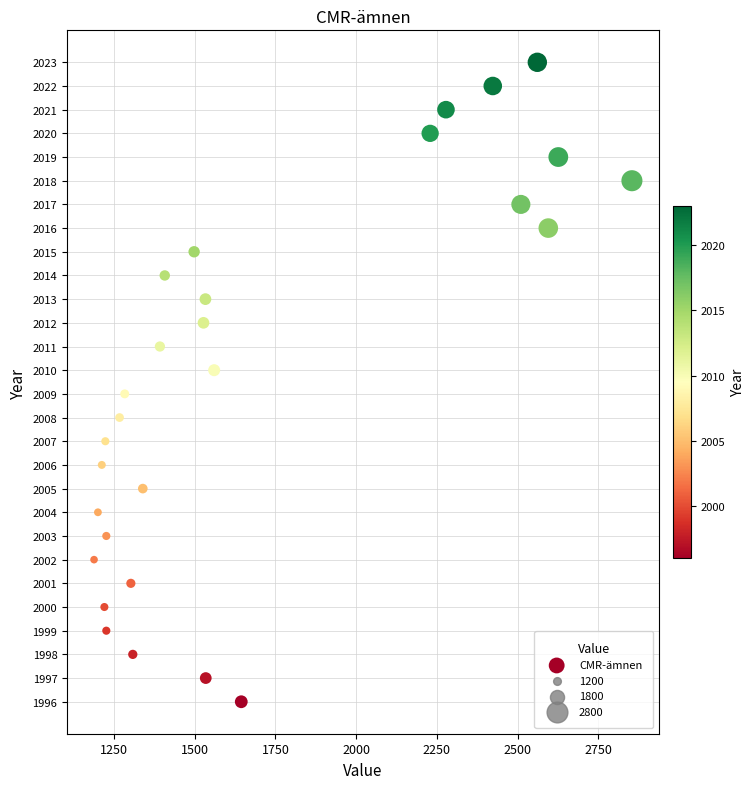

What is the range of X values (max minus min)?

1666